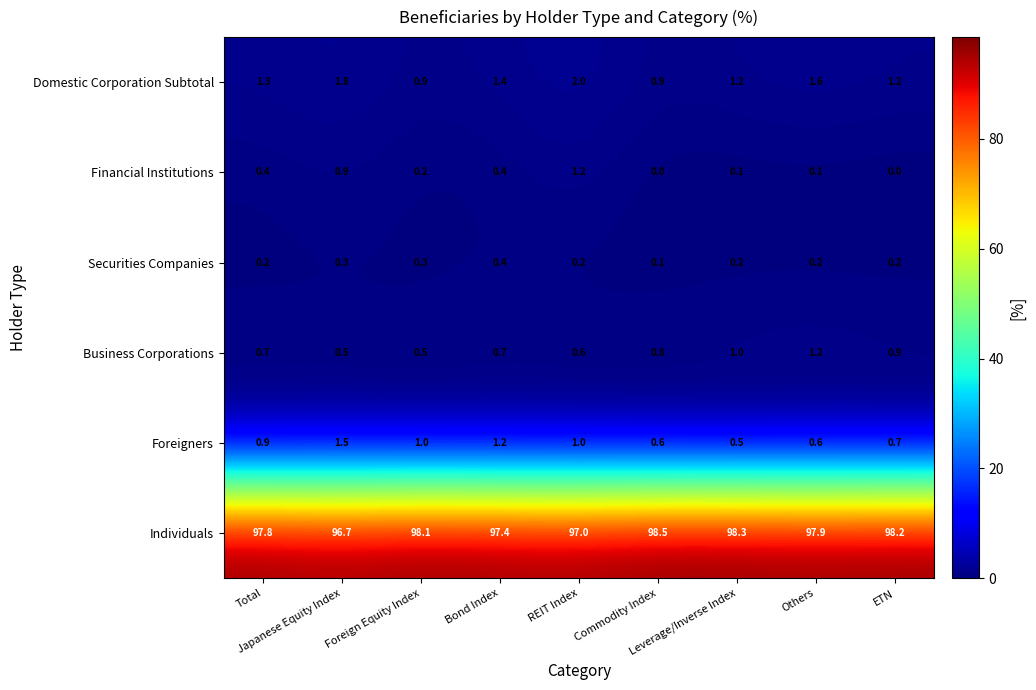

Which series has the largest range (max minus min)?

Individuals